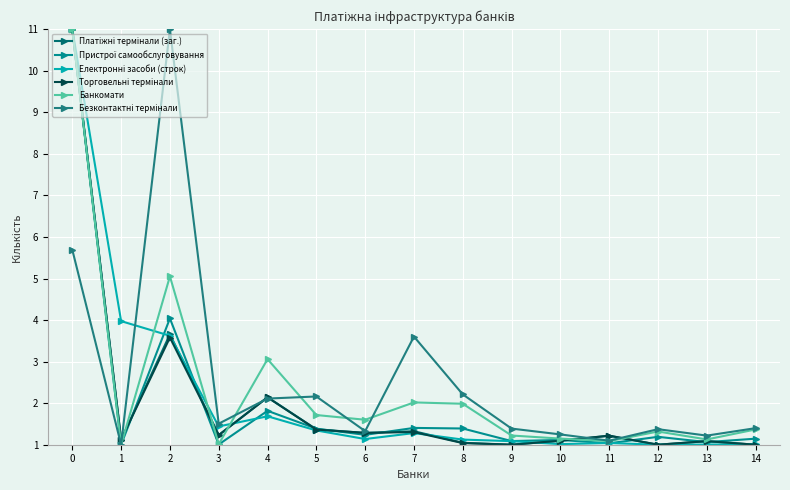

What is the lowest value of the Безконтактні термінали series?

1.0